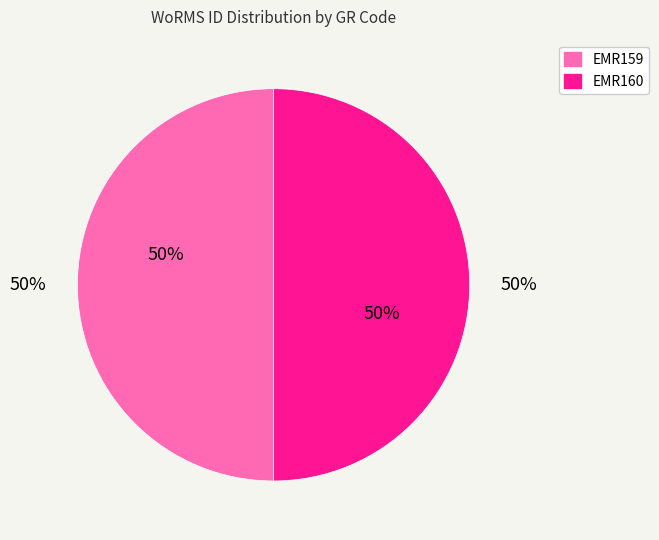

Between EMR160 and EMR159, which is larger?

EMR160